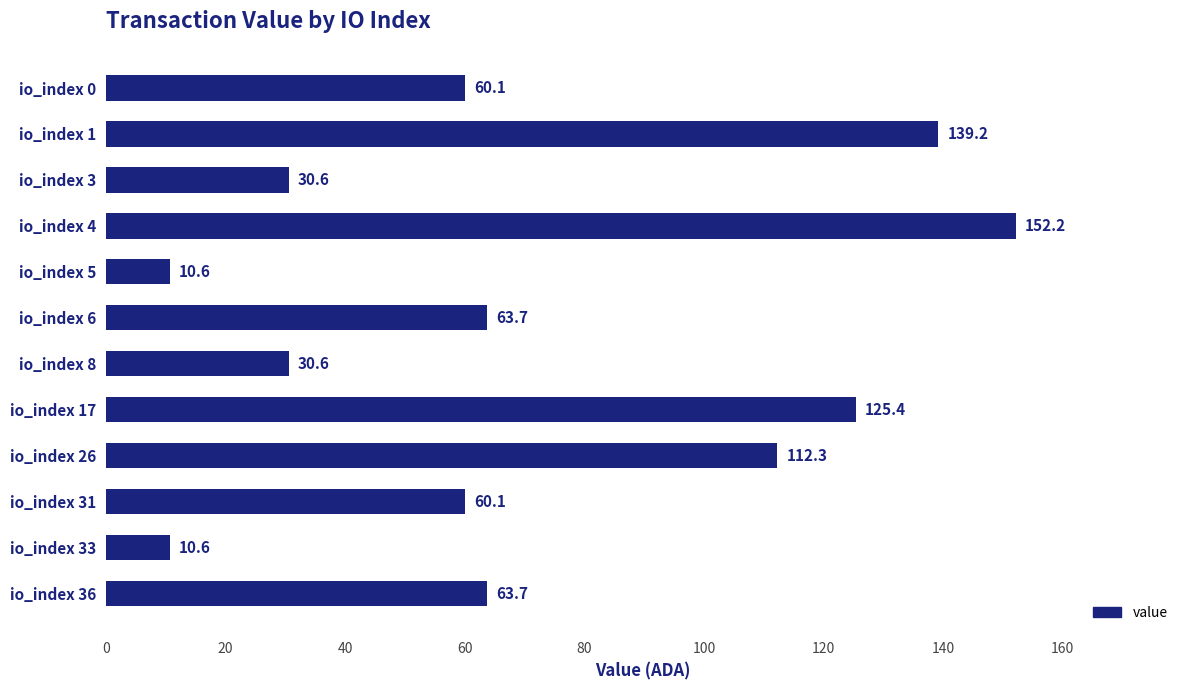

The value at io_index 26 is 55.1. True or false?

False